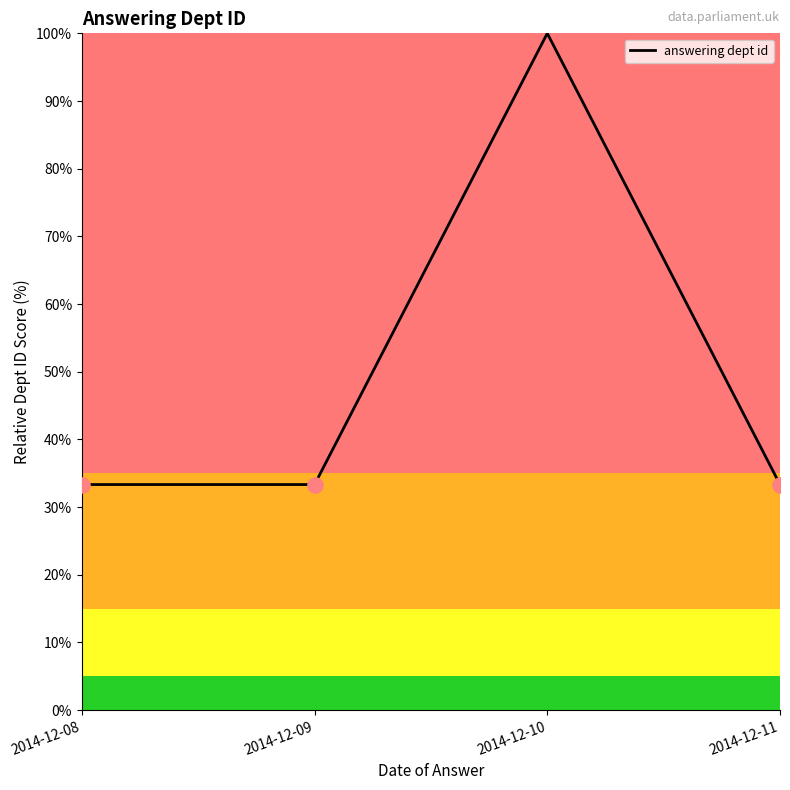

Approximately how many times larger is the value at 2014-12-09 compared to 2014-12-11?

1.0